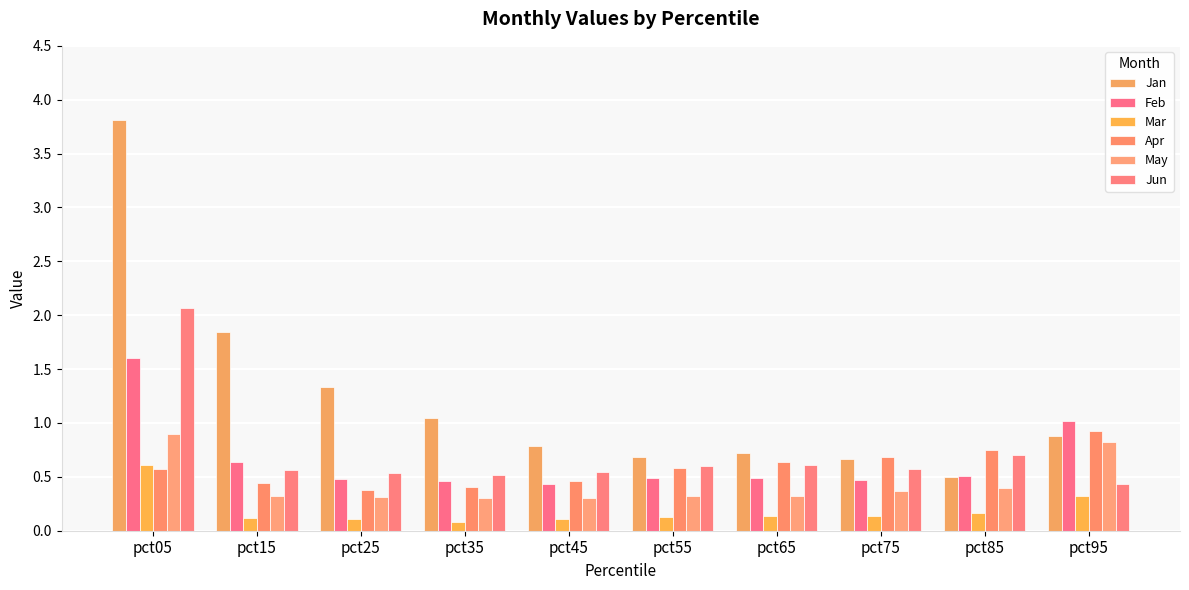

Are the bars horizontal?

No